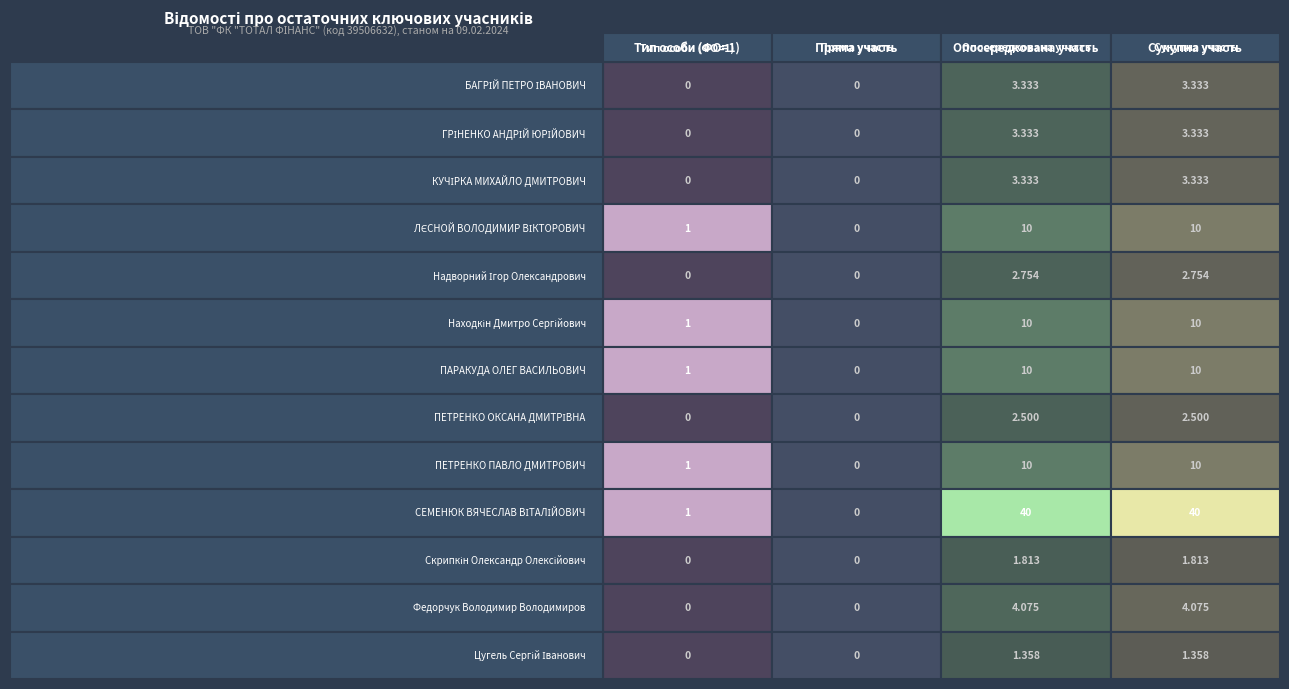

What is the approximate value of ПЕТРЕНКО ОКСАНА ДМИТРІВНА at Сукупна участь?

2.5